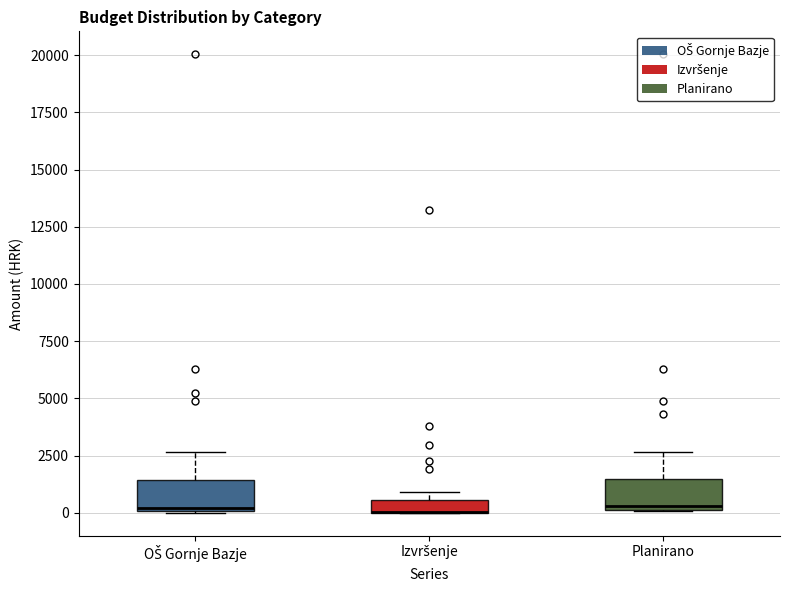

Where is the upper edge of the box for Planirano on the y-axis? The values are not printed on the chart, so give them approximately, as read against the axis.

1500